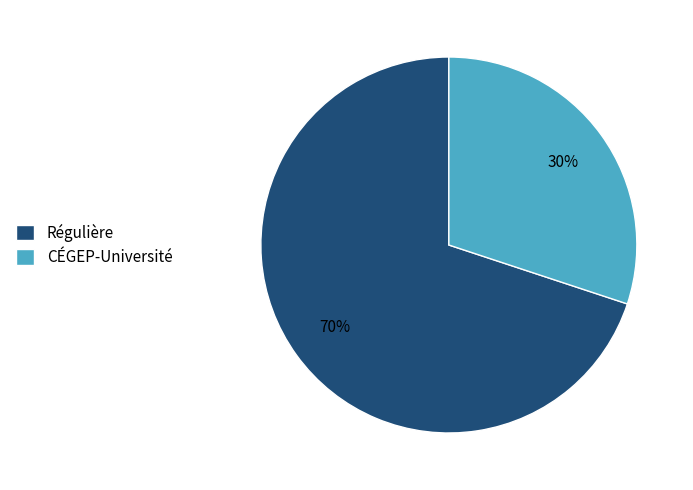

Approximately how many times larger is the value at Régulière compared to CÉGEP-Université?

2.3